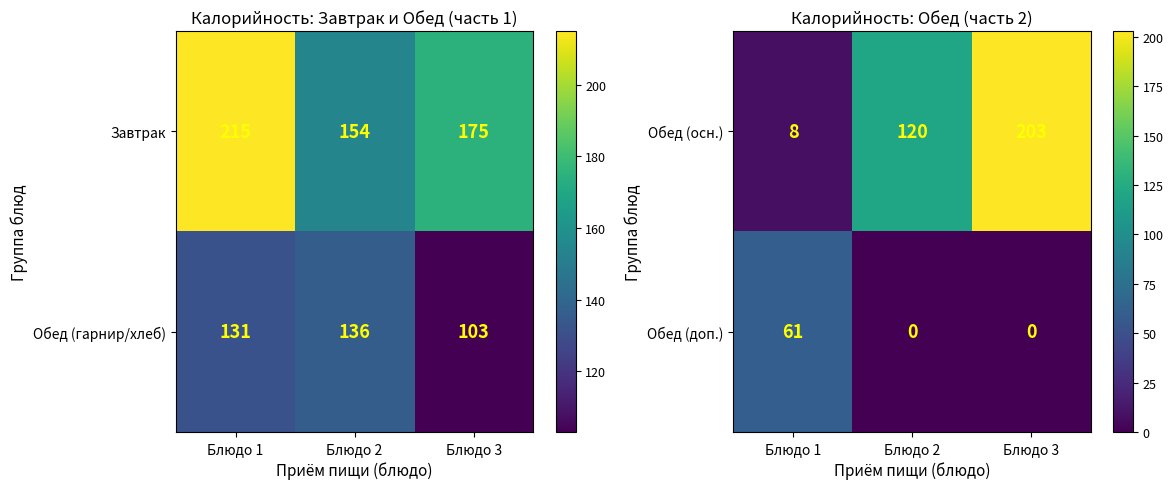

List the labels in order of Обед (осн.) value, smallest first.

Блюдо 1, Блюдо 2, Блюдо 3